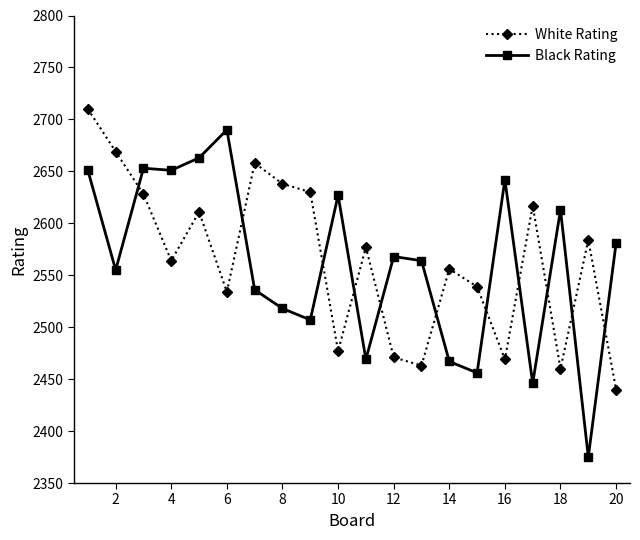

What is the value of the Black Rating point at the 9th from the left?

2507